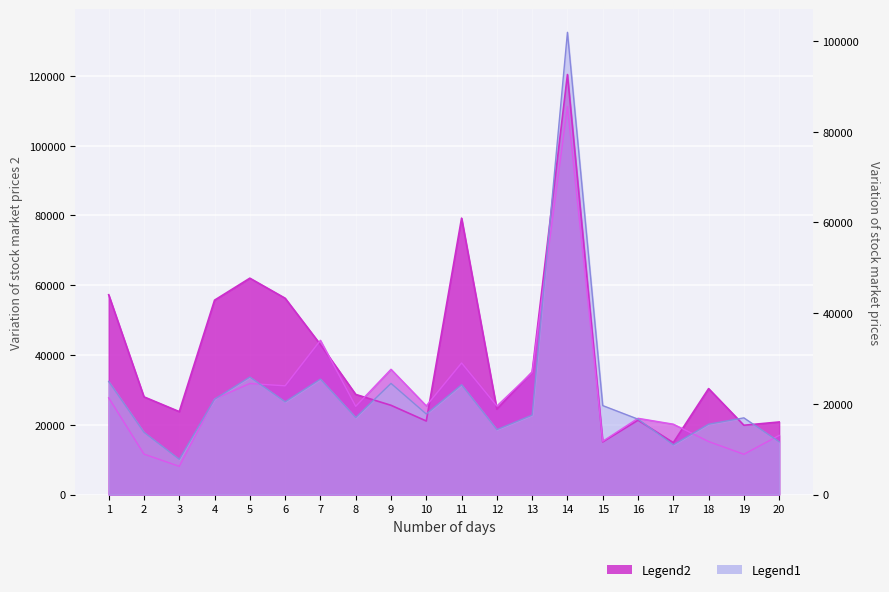

The Day9_Sales series shows 19859.6 at 19. True or false?

True